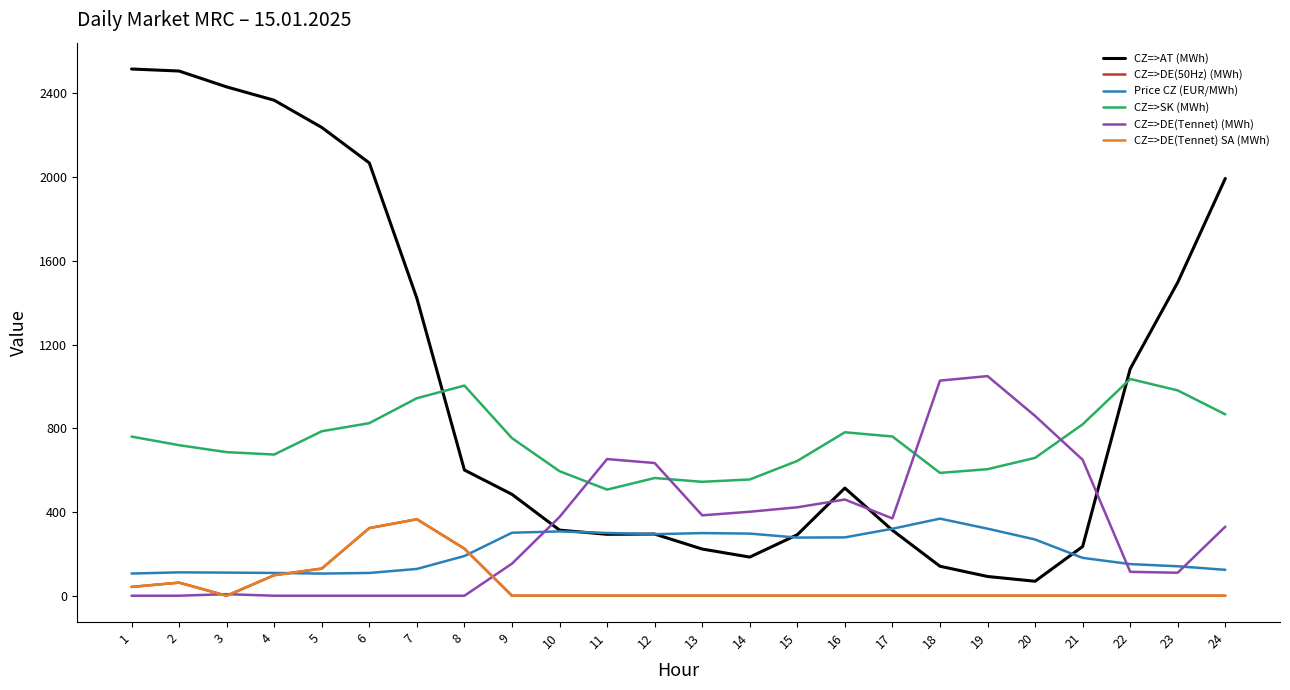

The value of CZ=>AT (MWh) at 18 is 140.9. True or false?

True